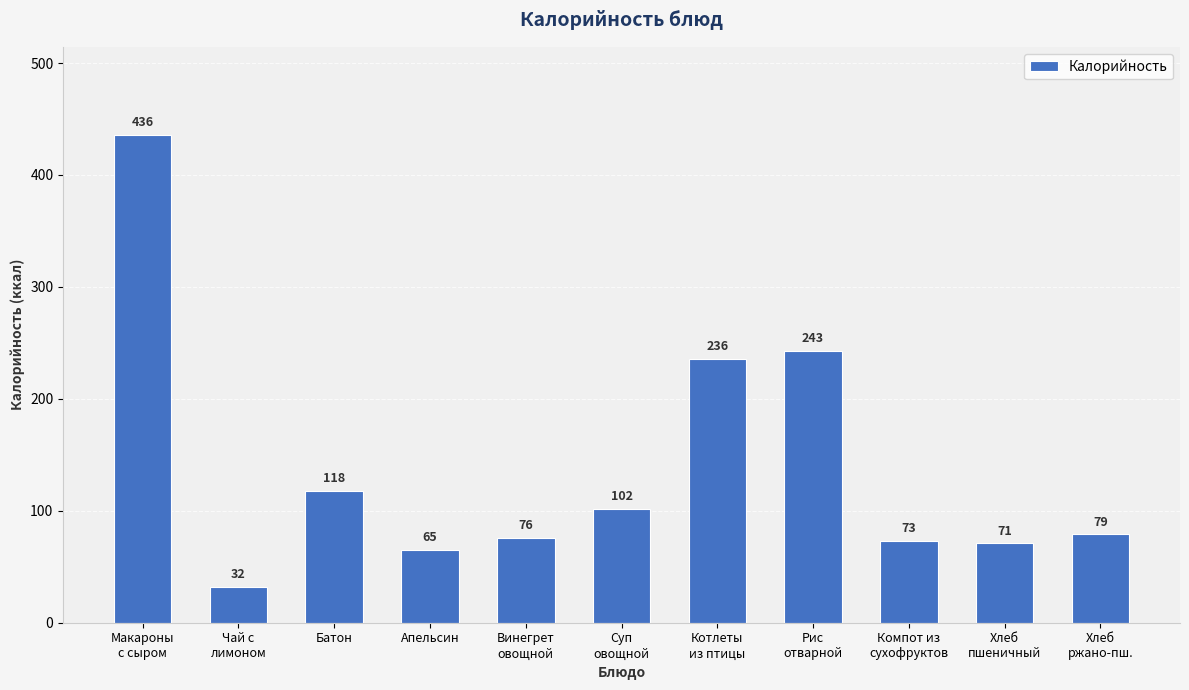

What is the change in value from Котлеты
из птицы to Хлеб
пшеничный?

-165